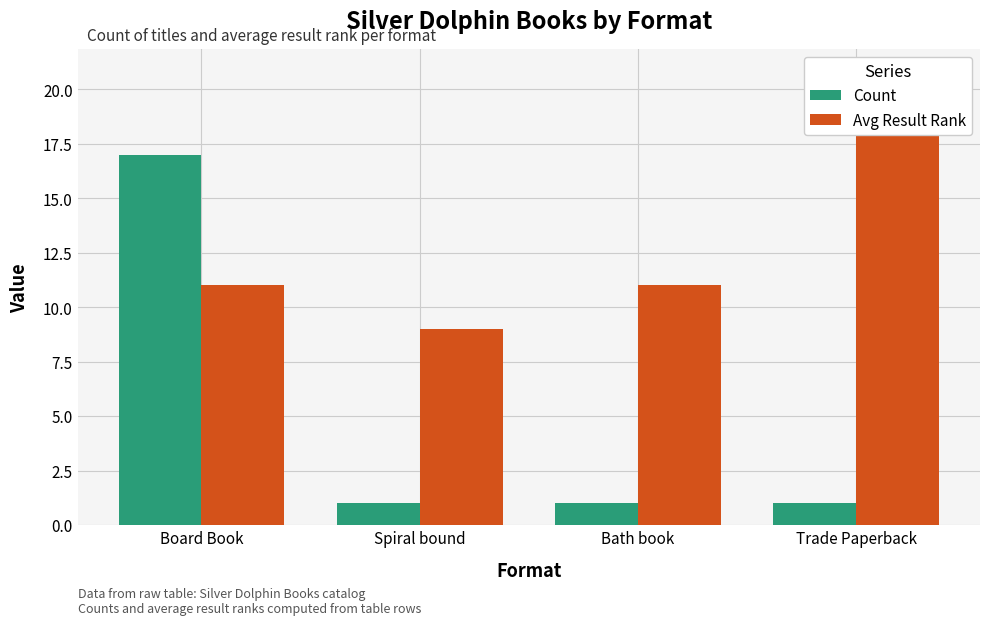

Is it true that Count equals 1 at Bath book?

True